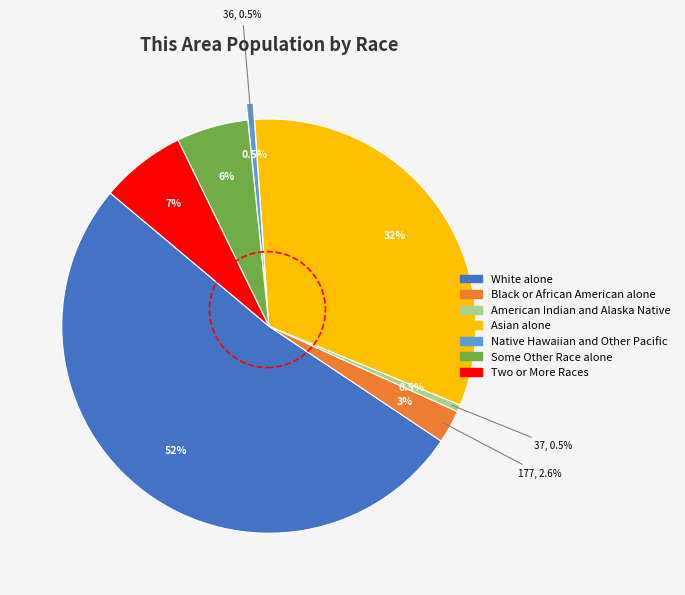

Does Black or African American alone represent more than half of the total?

No